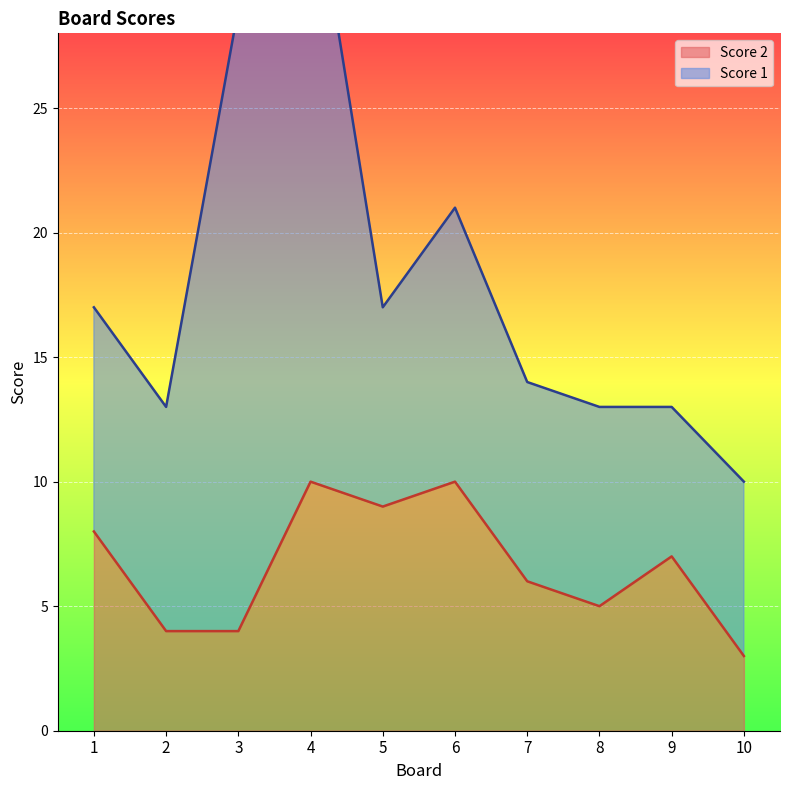

How many points are higher than both their immediate neighbors (excluding endpoints)?

3